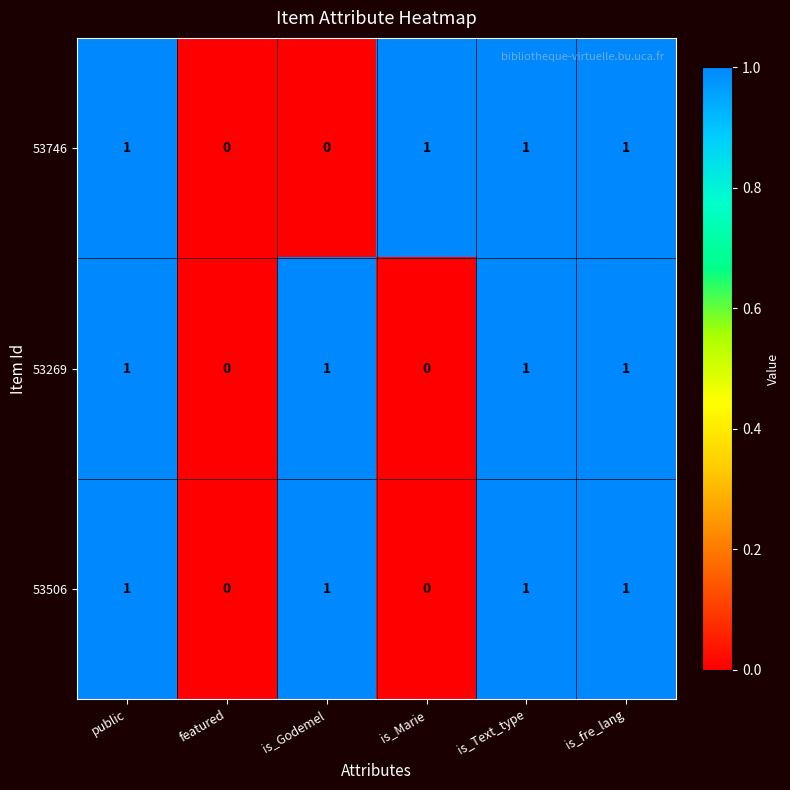

What is the total value across all series at is_fre_lang?

3